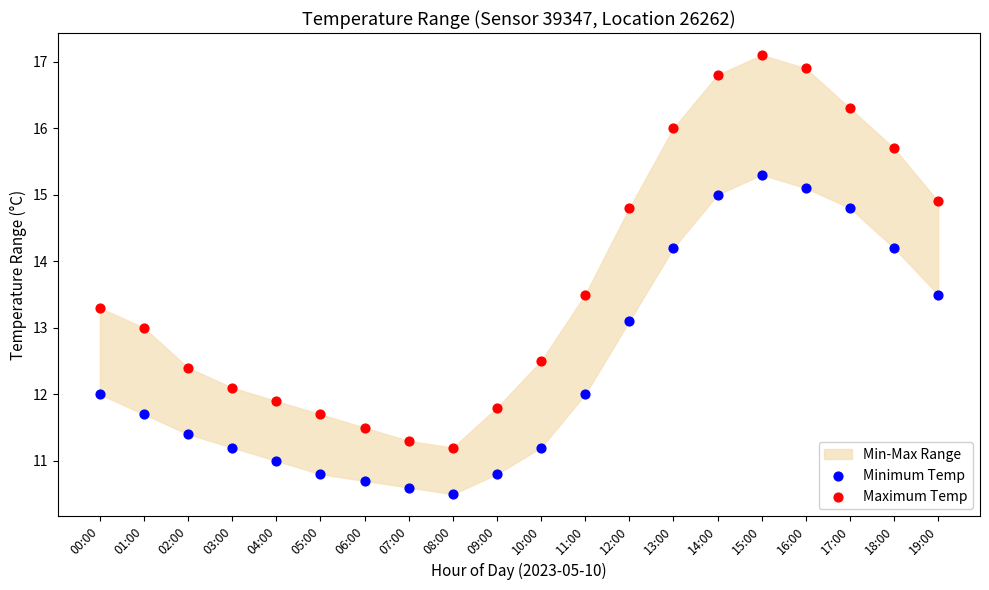

Which series has the widest spread of Y values?

Maximum Temp